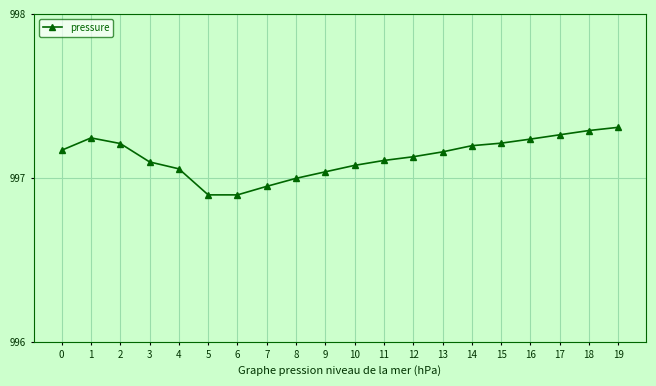

Is this an area chart (filled region under the line)?

No